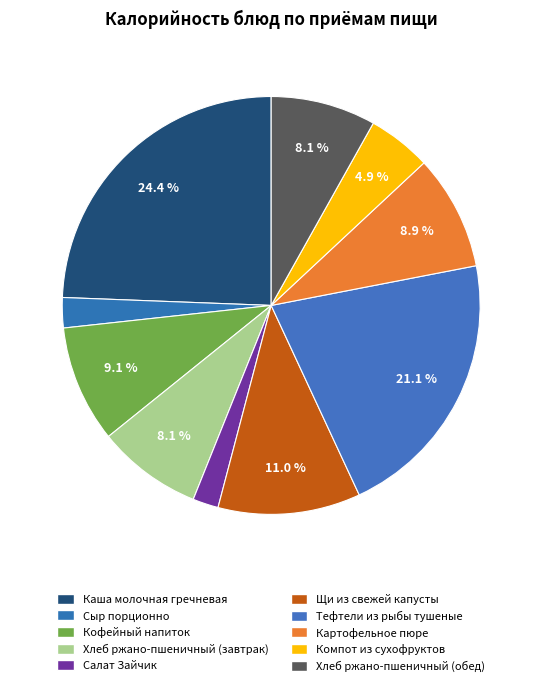

What is the change in value from Хлеб ржано-пшеничный (завтрак) to Компот из сухофруктов?

-50.0